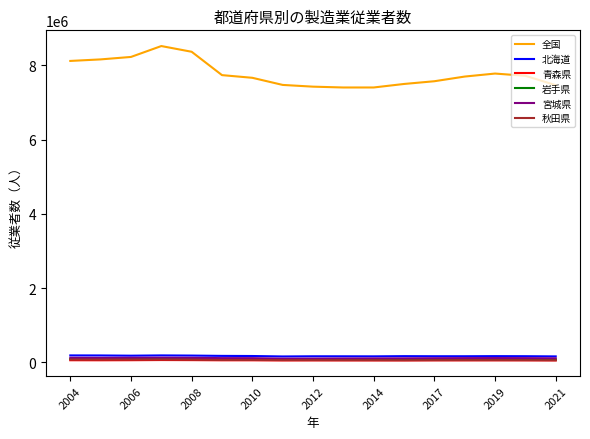

What are all the series names shown in the legend?

全国, 北海道, 青森県, 岩手県, 宮城県, 秋田県